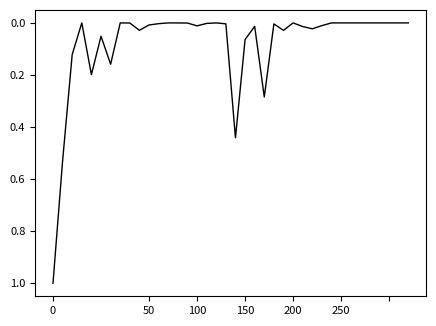

What is the difference between the maximum and minimum values?

1.0